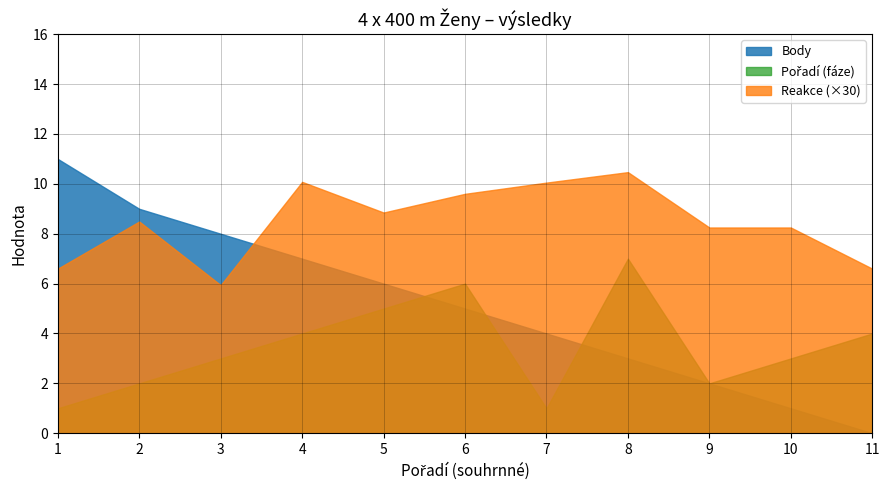

What is the value of the Pořadí (fáze) point at the 11th from the left?

4.0